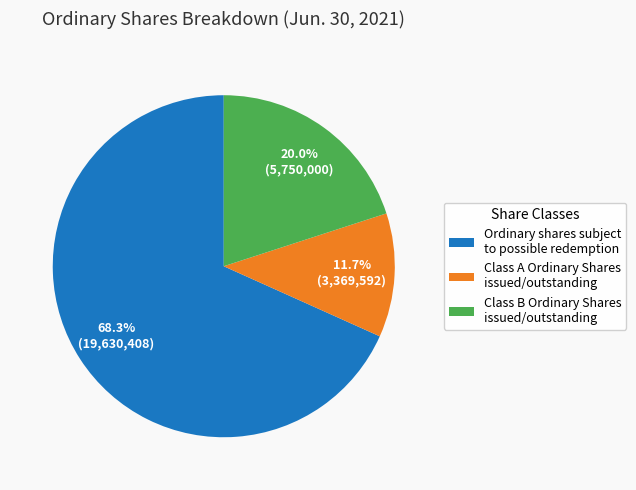

Does Class B Ordinary Shares issued/outstanding account for over 50% of the chart?

No